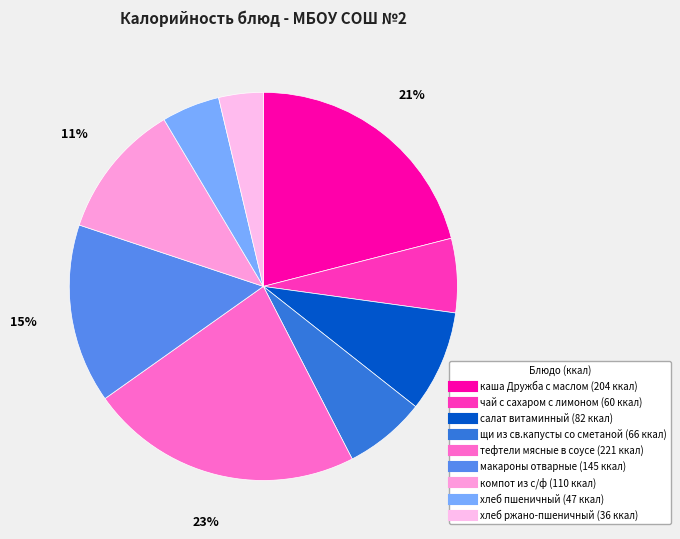

Count the number of slices in the pie.

9